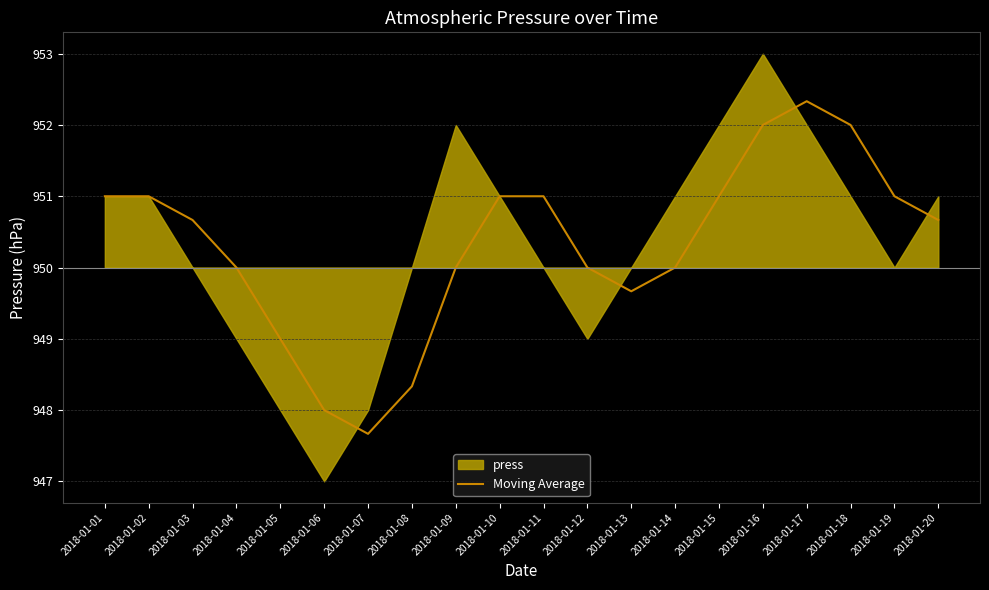

True or false: there are more than 2 points higher than both neighbors.

False